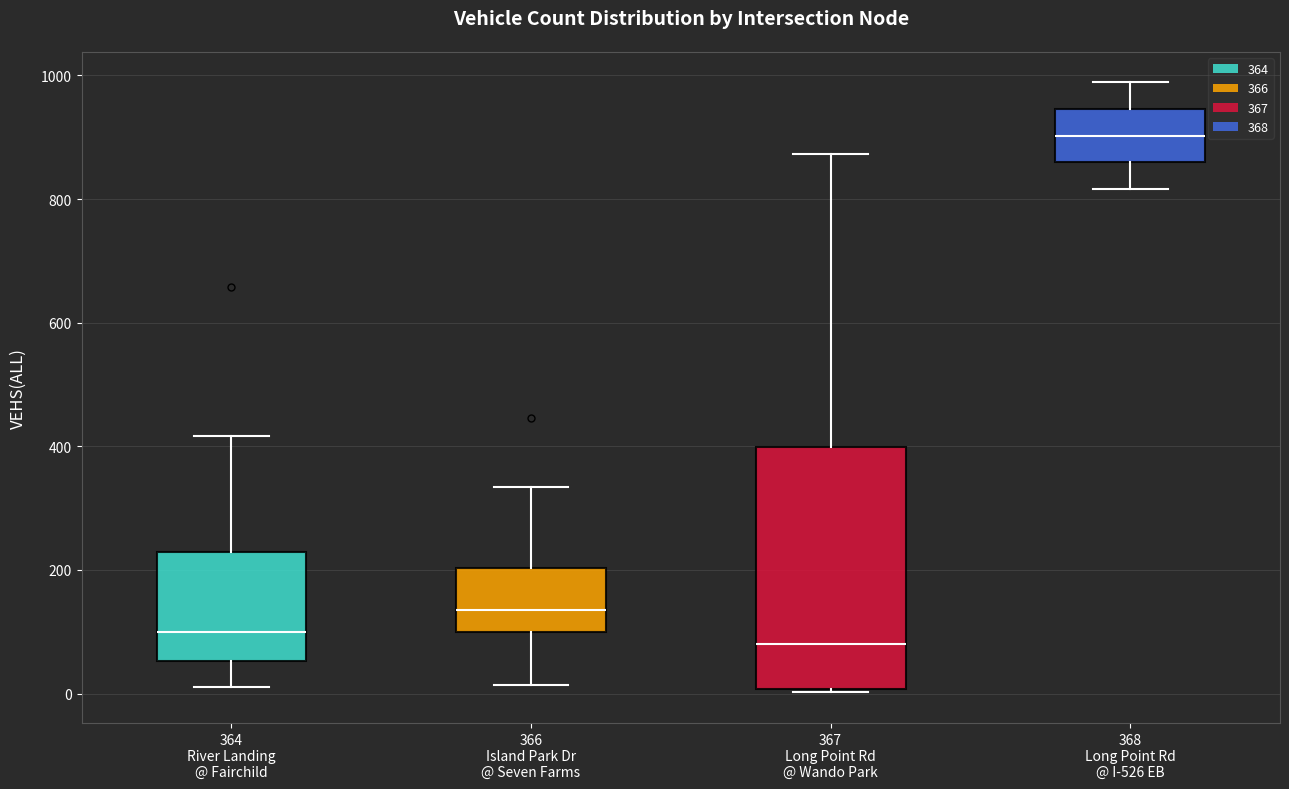

Comparing the boxes themselves (not the whiskers), which one is the tallest?

367 Long Point Rd @ Wando Park